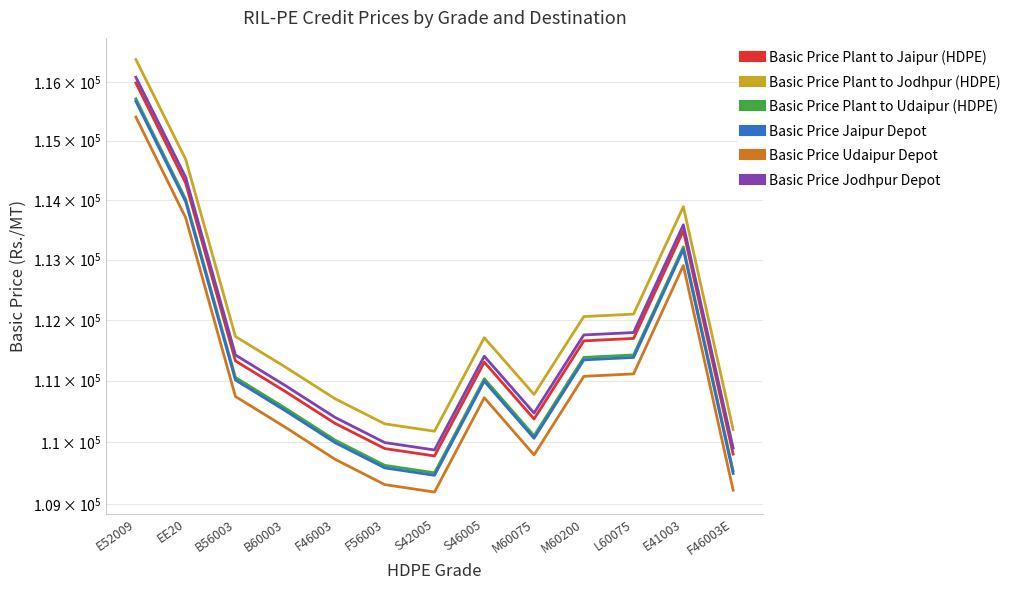

What is the average value of the Basic Price Udaipur Depot series?

111008